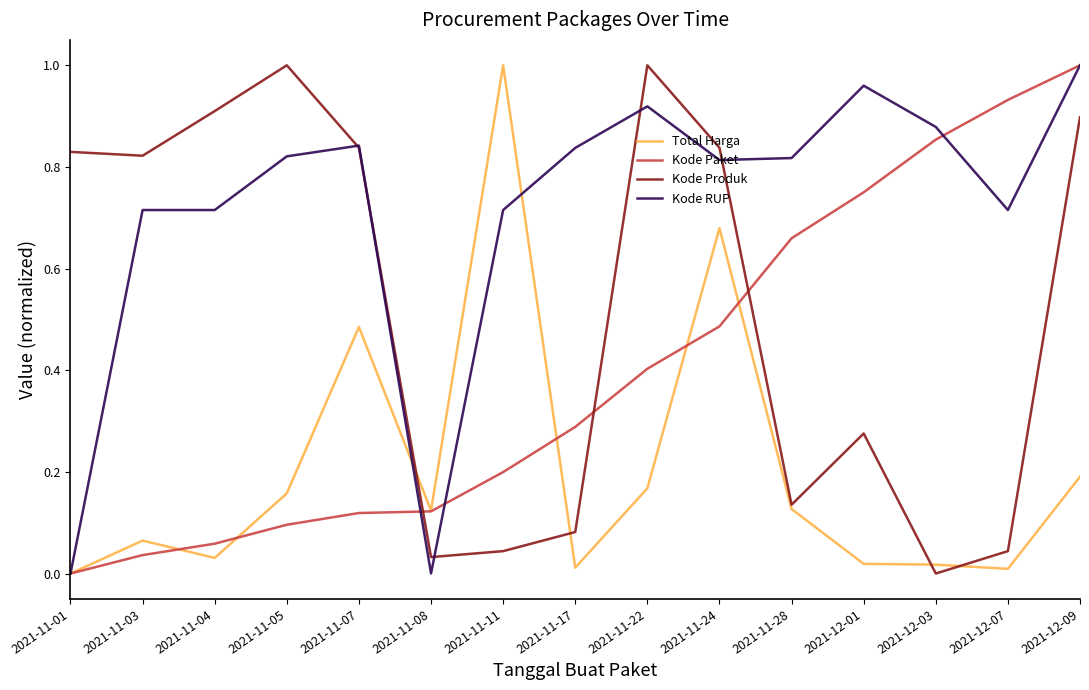

What position from the left is 2021-11-28?

11